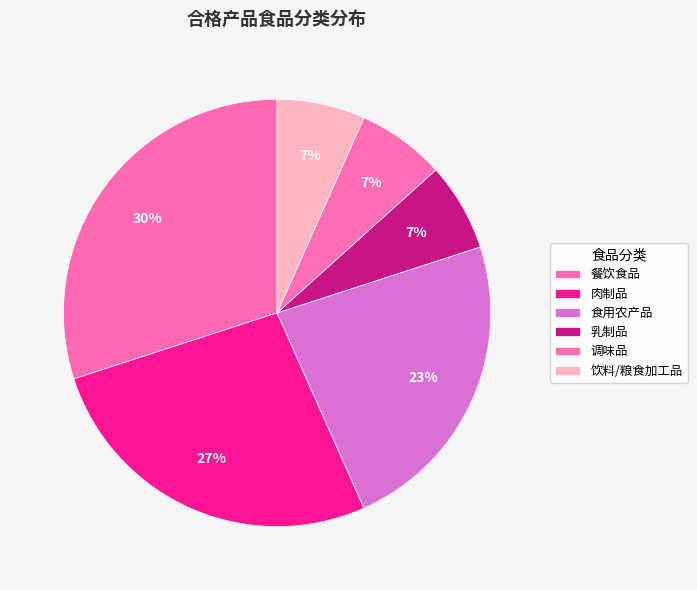

To the nearest percent, what percentage of the pie is 食用农产品?

23%